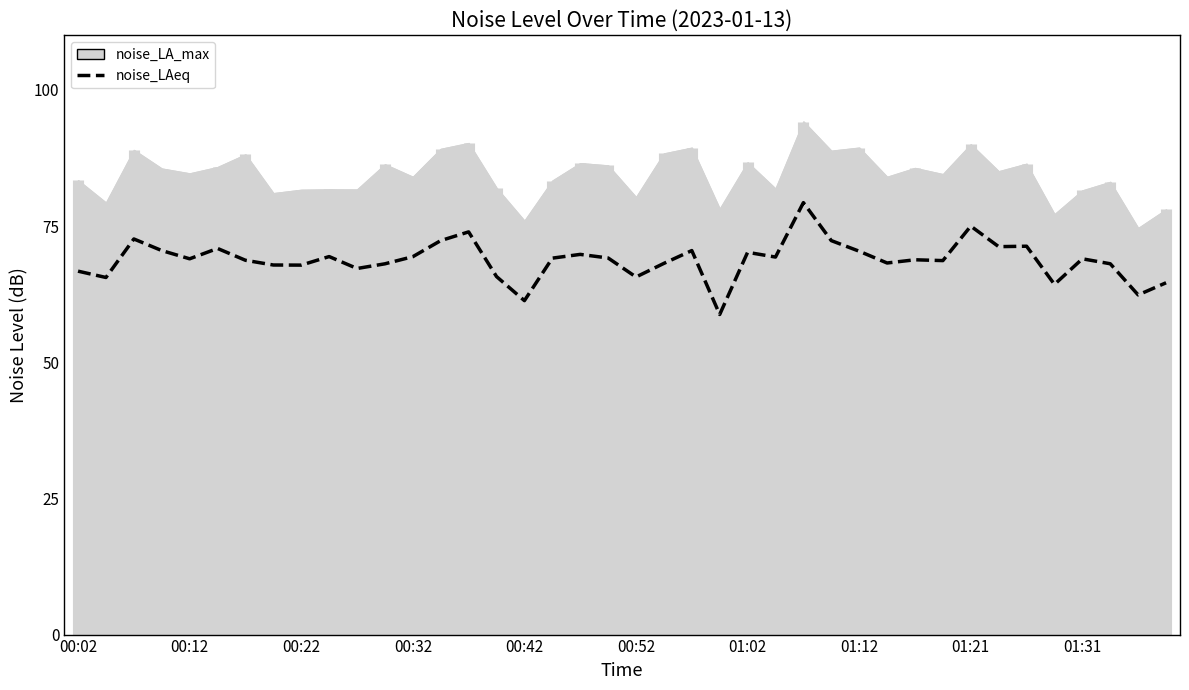

How many lines are shown in the chart?

1